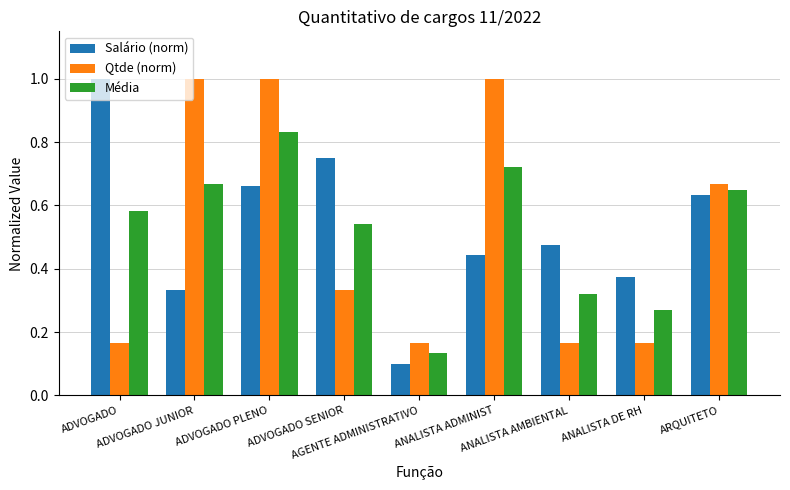

What is the maximum value shown in the chart?

1.0